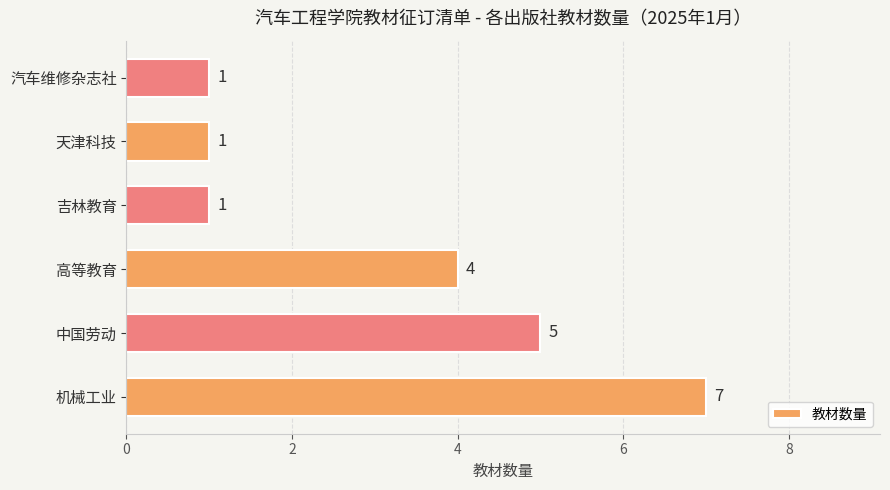

Are the bars grouped side by side (vs. stacked)?

No